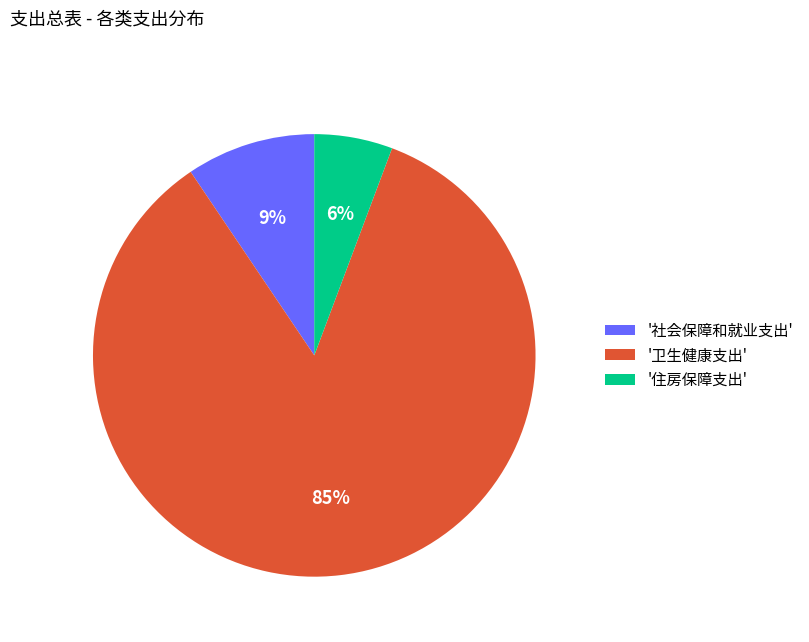

To the nearest percent, what portion does '住房保障支出' represent?

6%